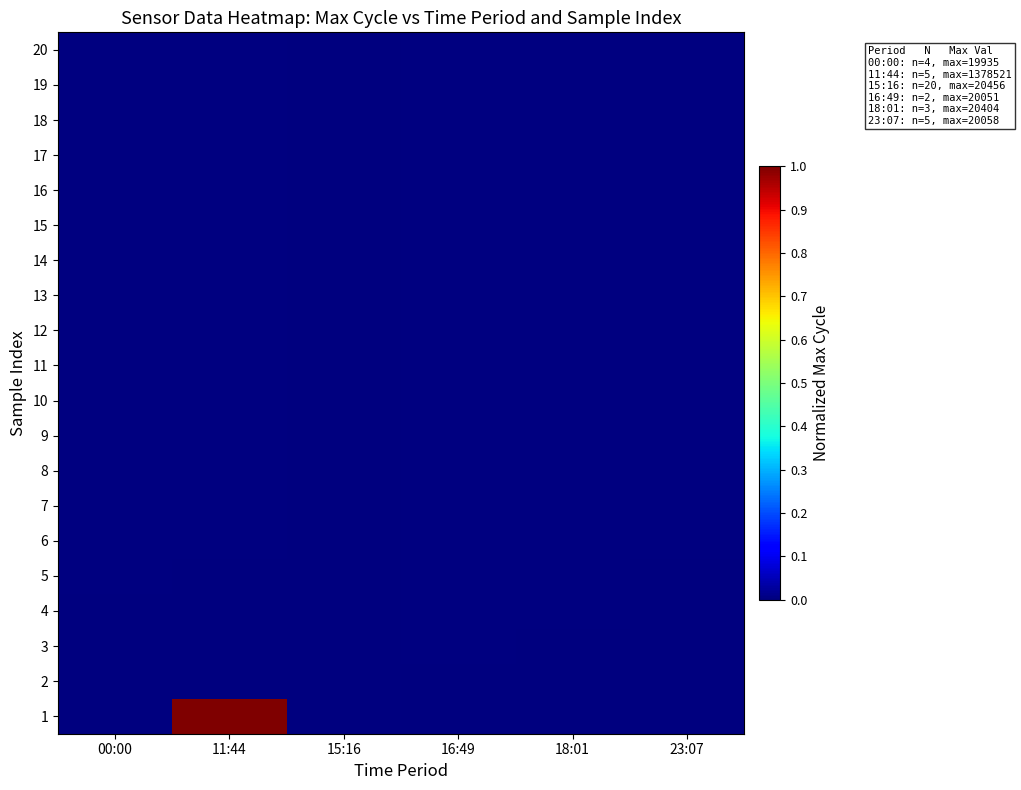

Is the value of 1 at 00:00 greater than the value of 17 at 00:00?

No